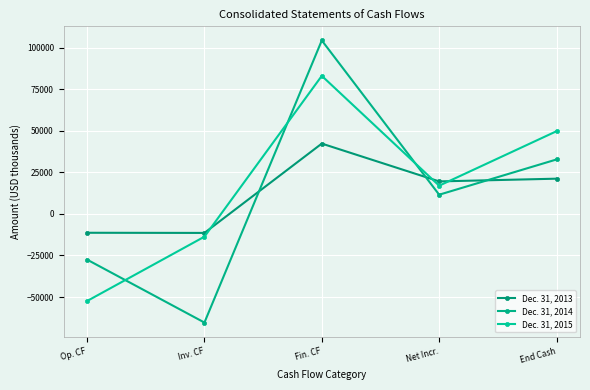

What is the average value of the Dec. 31, 2014 series?

11182